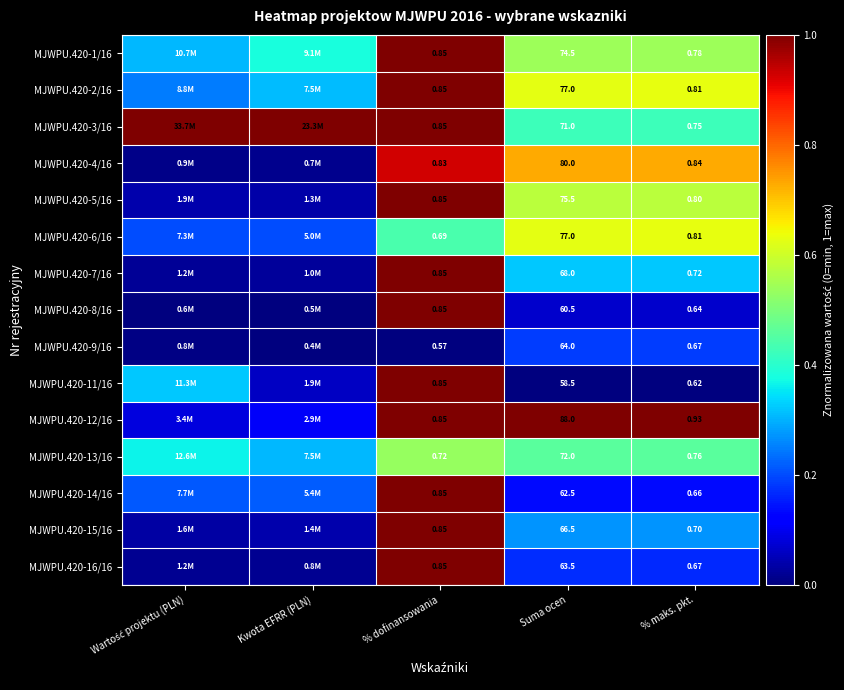

Is the value of MJWPU.420-1/16 at % maks. pkt. greater than the value of MJWPU.420-3/16 at % maks. pkt.?

Yes